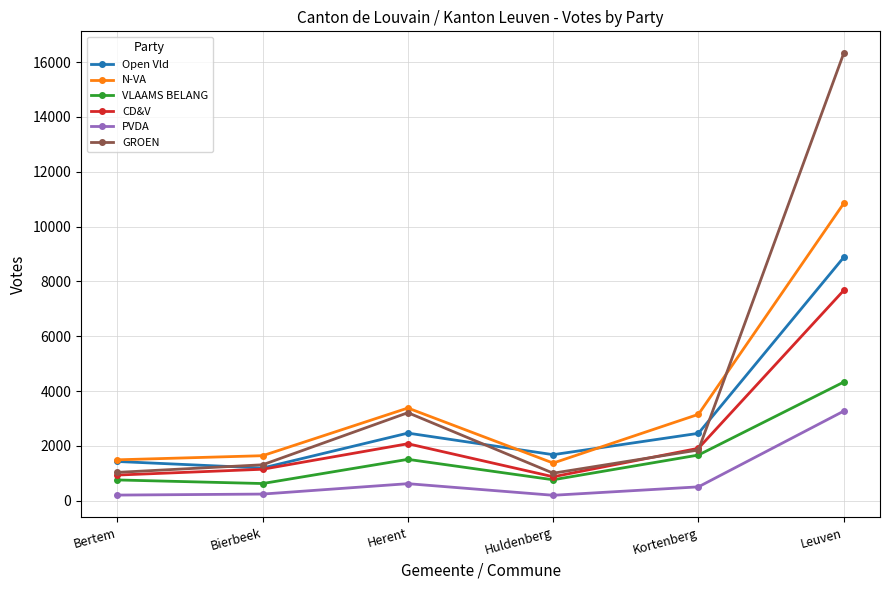

How many data points in N-VA are less than 3154?

3